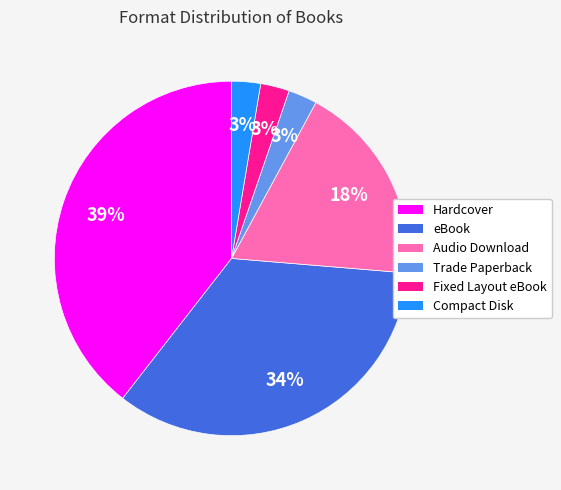

Which slice is the largest?

Hardcover